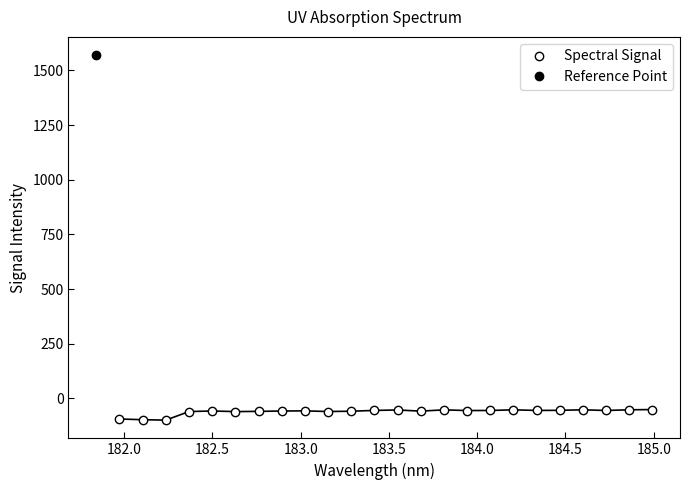

What value does the data have at 182.0?

-97.9